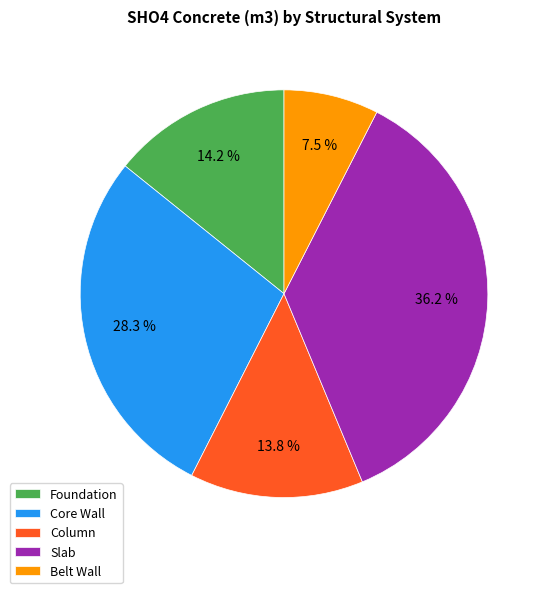

To the nearest percent, what is the difference between the largest and smallest slice percentages?

29%